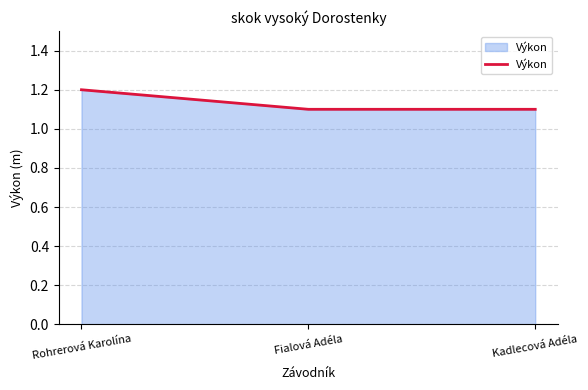

What position from the right is Fialová Adéla?

2